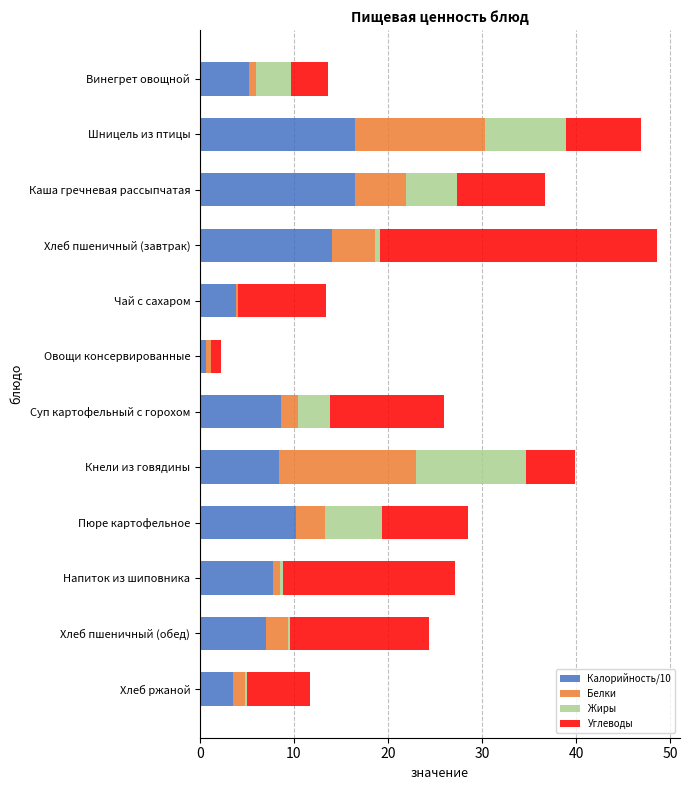

What is the total value across all series at Кнели из говядины?

39.9